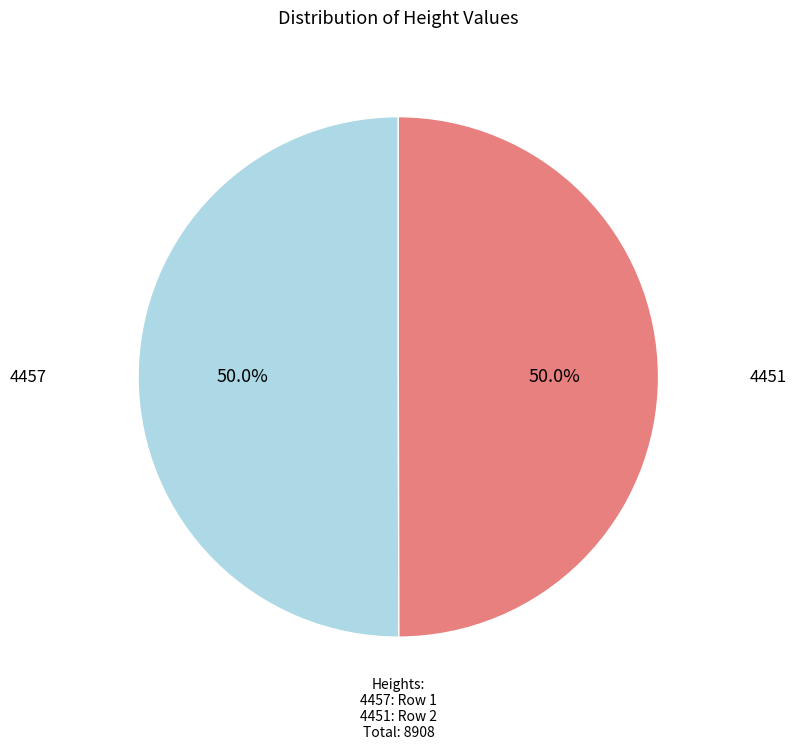

To the nearest percent, what is the combined percentage of 4451 and 4457?

100%